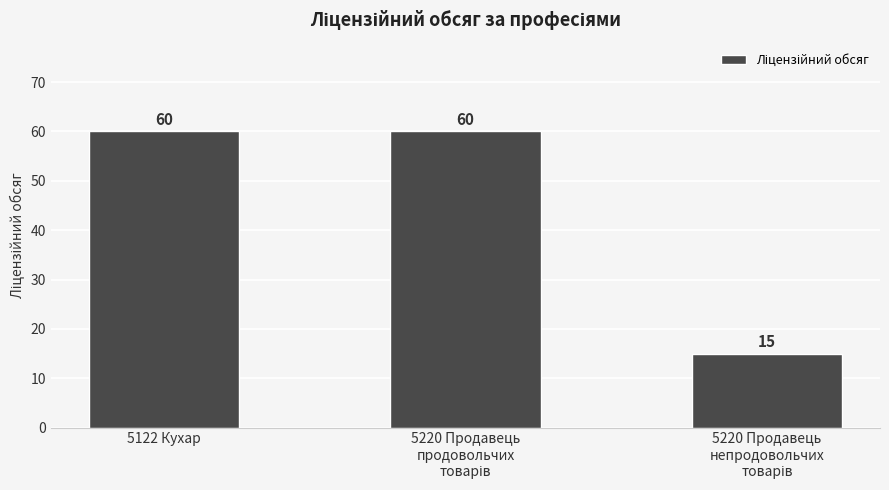

How many values are between 15 and 60?

3